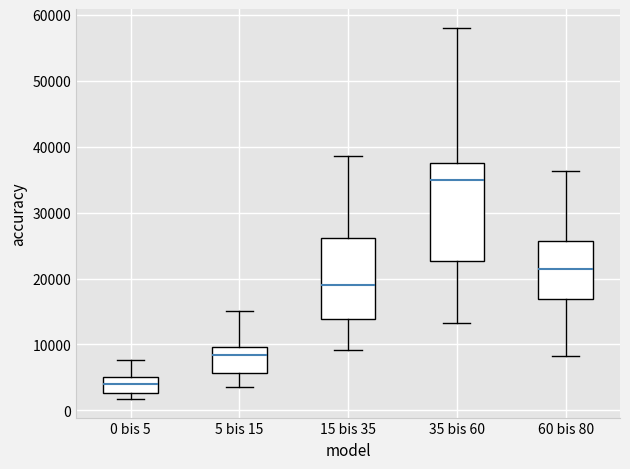

Which box's median line is the highest?

35 bis 60